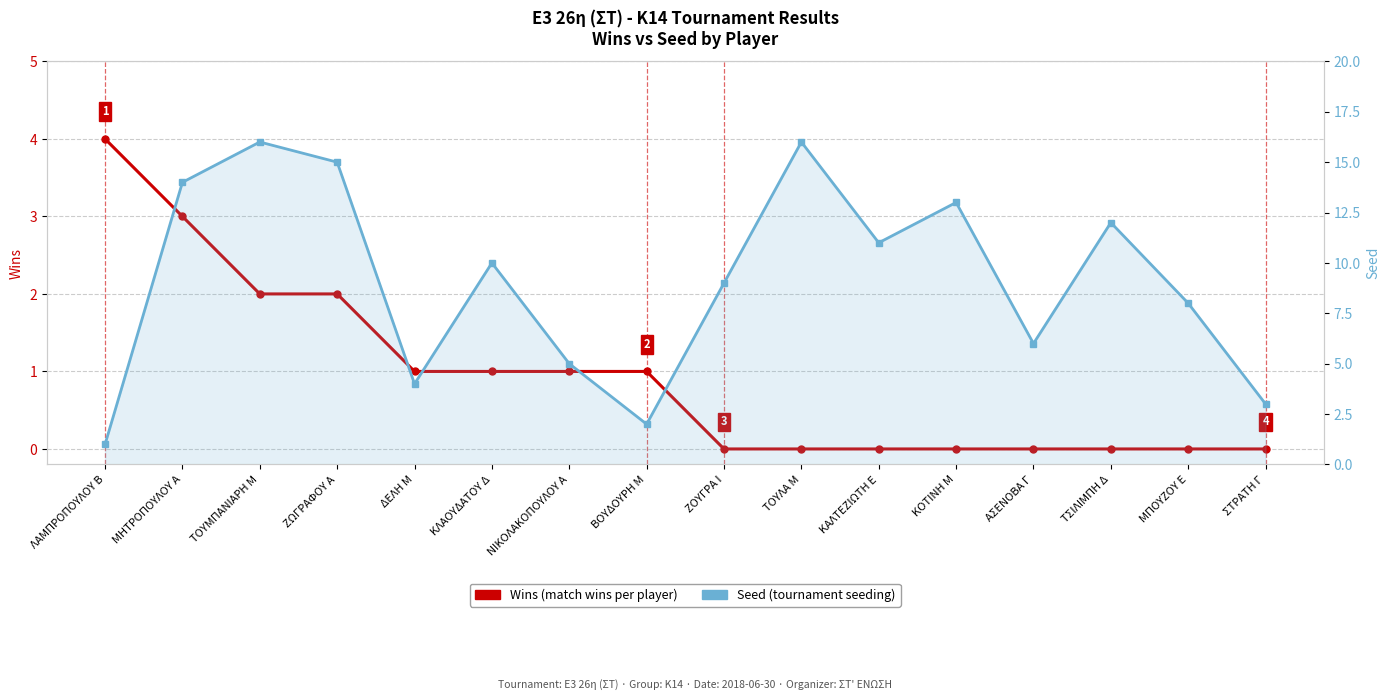

What is the minimum value for Seed?

1